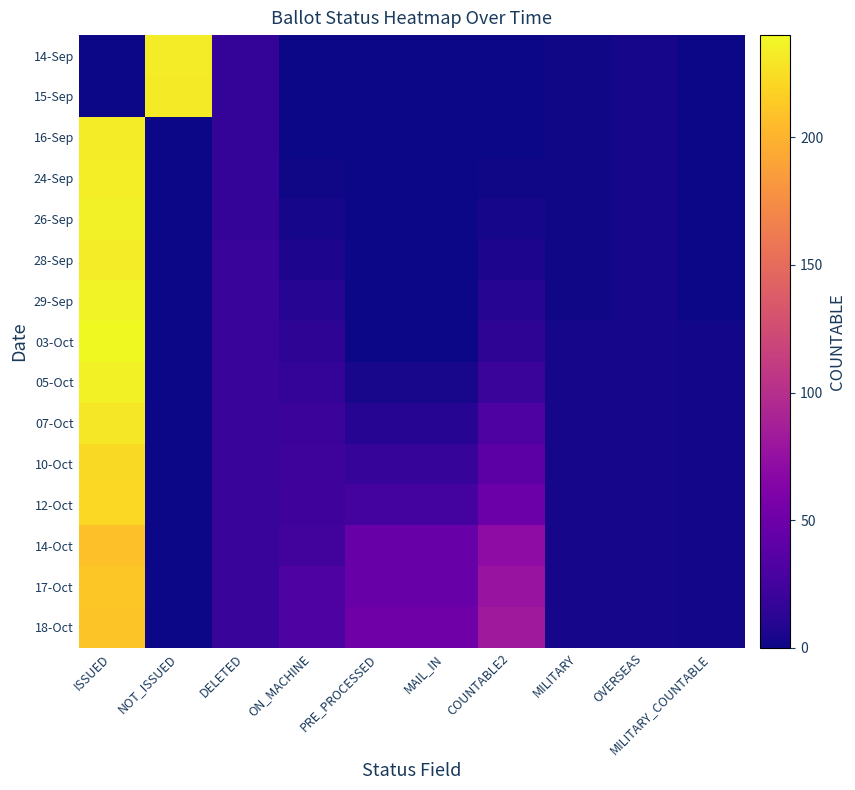

Which has a higher value, ISSUED or COUNTABLE2?

ISSUED